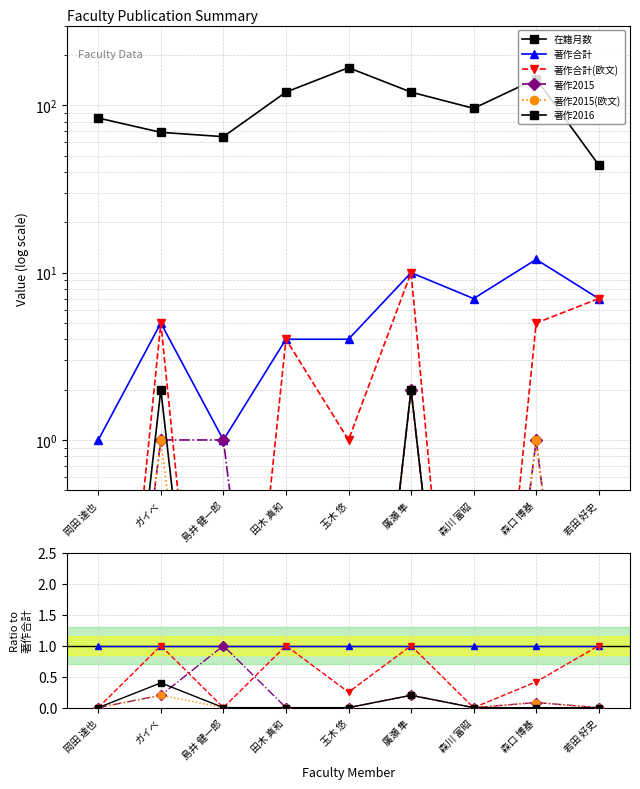

Reading left to right, list all the values displayed in this chart.

在籍月数: 84.0	69.0	65.0	120.0	168.0	120.0	96.0	144.0	44.0
著作合計: 1.0	1.0	1.0	1.0	1.0	1.0	1.0	1.0	1.0
著作合計(欧文): 0.0	1.0	0.0	1.0	0.2	1.0	0.0	0.4	1.0
著作2015: 0.0	0.2	1.0	0.0	0.0	0.2	0.0	0.1	0.0
著作2015(欧文): 0.0	0.2	0.0	0.0	0.0	0.2	0.0	0.1	0.0
著作2016: 0.0	0.4	0.0	0.0	0.0	0.2	0.0	0.0	0.0